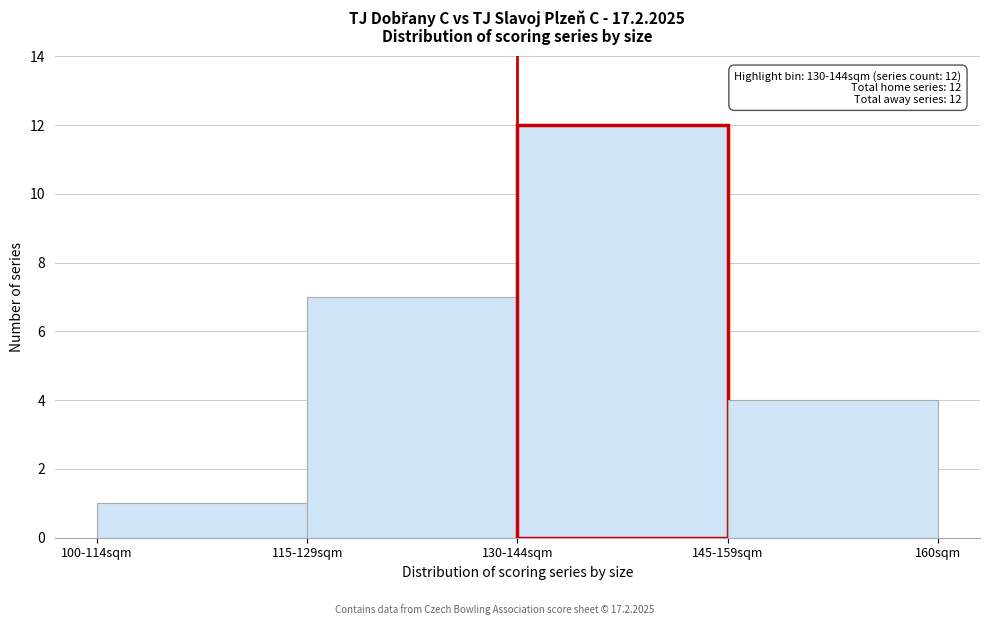

Reading left to right, extract all data points from this chart.

100-114sqm=1	115-129sqm=7	130-144sqm=12	145-159sqm=4